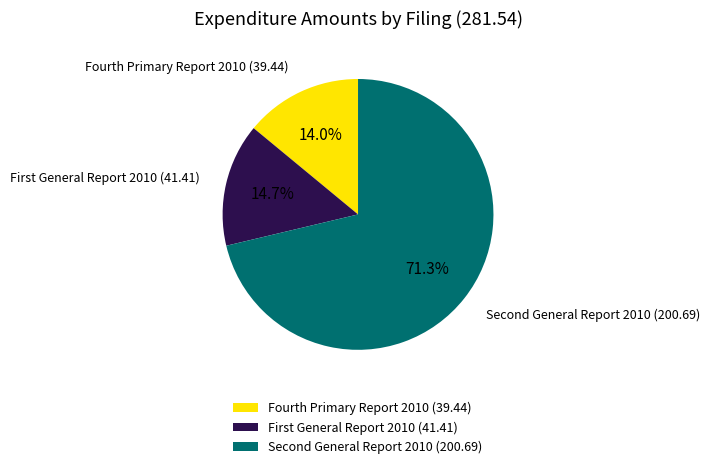

How many slices are in this pie chart?

3